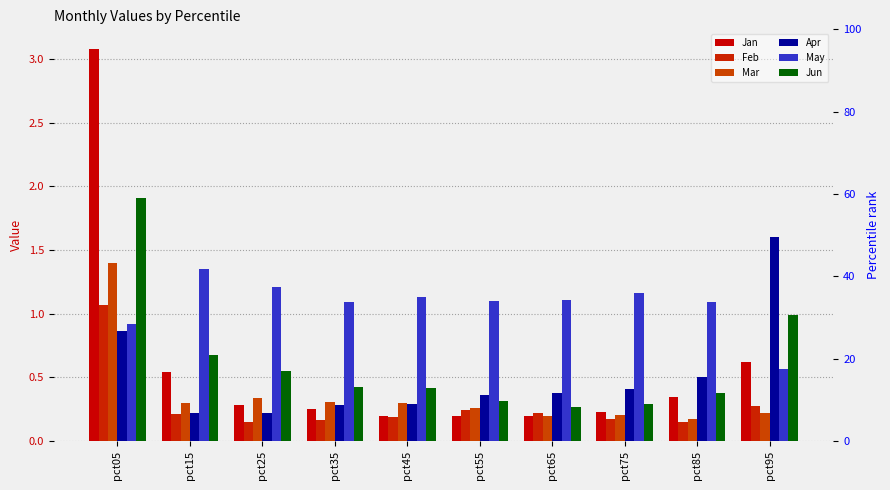

How many groups of bars are there?

10